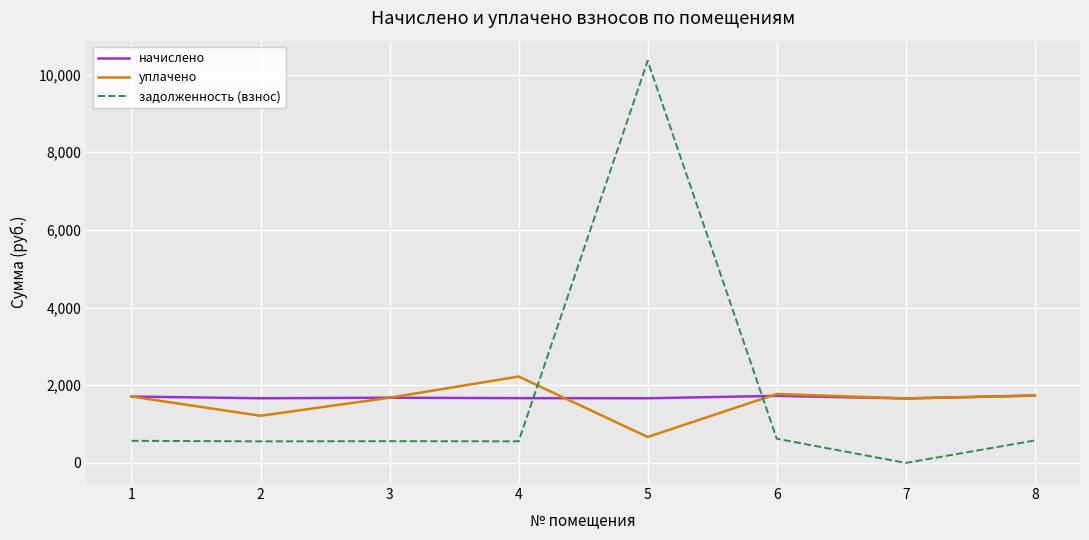

What is the total value across all series at 5?

12686.3